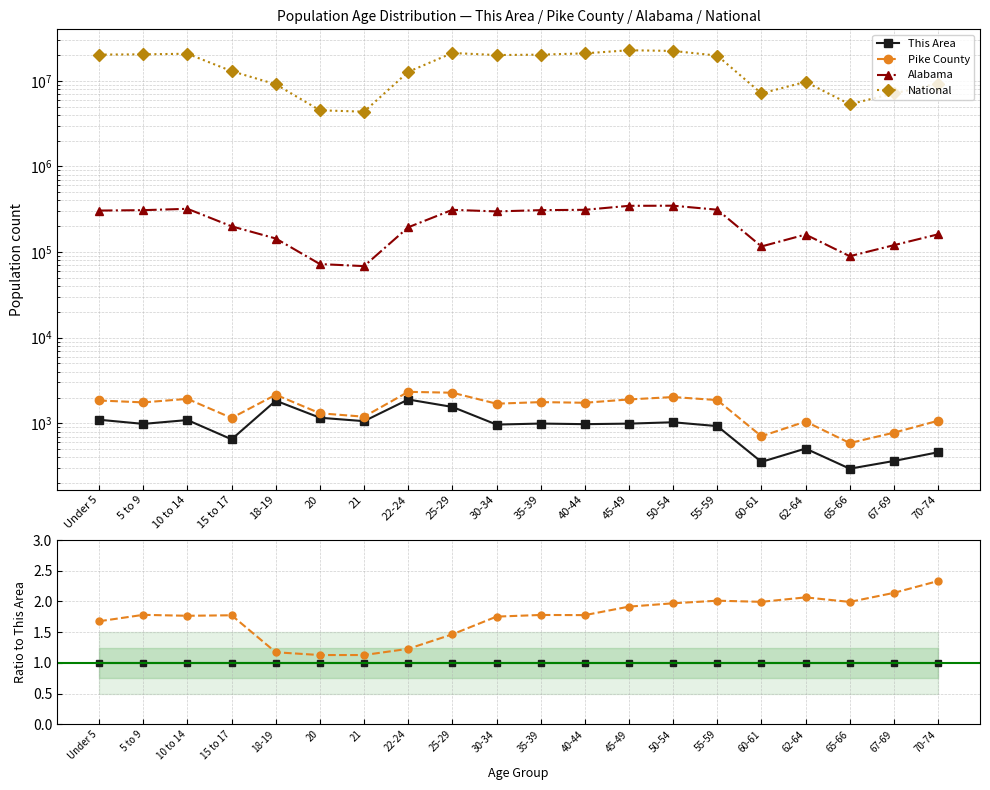

At which category does the chart reach its minimum across all series?

Under 5